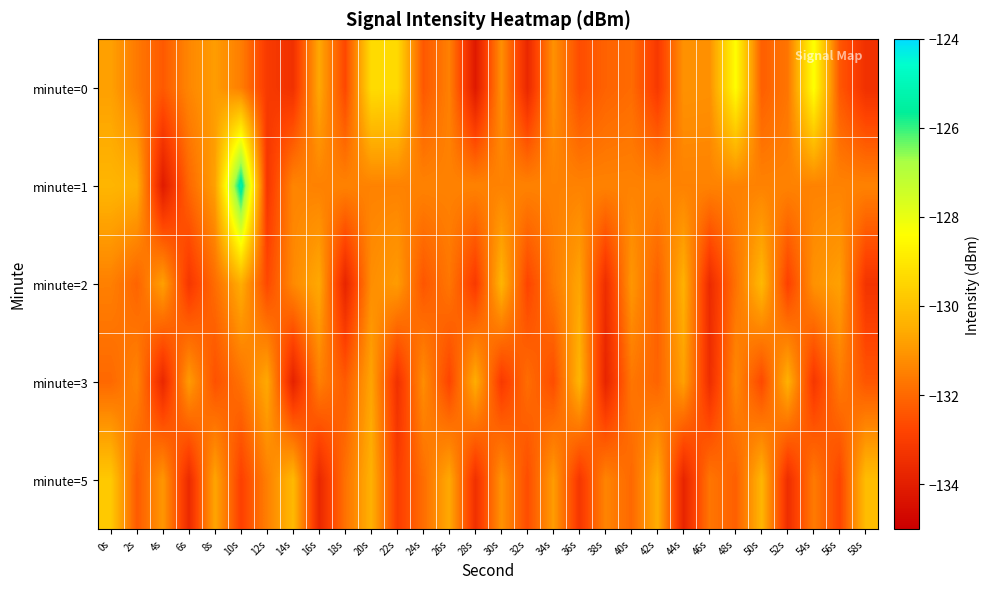

Reading left to right, transcribe all the data shown in this chart.

minute=0: 0s=-130.8	2s=-131.6	4s=-132.3	6s=-131.3	8s=-130.9	10s=-131.5	12s=-133.1	14s=-133.4	16s=-130.6	18s=-132.7	20s=-129.3	22s=-129.3	24s=-132.4	26s=-131.5	28s=-134.2	30s=-131.2	32s=-133.7	34s=-131.1	36s=-132.6	38s=-132.1	40s=-131.9	42s=-133.1	44s=-131.1	46s=-131.1	48s=-128.4	50s=-132.2	52s=-131.7	54s=-128.3	56s=-132.4	58s=-133.4
minute=1: 0s=-130.3	2s=-130.5	4s=-134.1	6s=-132.0	8s=-130.8	10s=-125.2	12s=-133.2	14s=-131.4	16s=-131.5	18s=-131.4	20s=-131.4	22s=-131.4	24s=-131.4	26s=-131.4	28s=-131.4	30s=-131.4	32s=-131.4	34s=-131.4	36s=-131.4	38s=-131.4	40s=-131.4	42s=-131.4	44s=-131.4	46s=-131.4	48s=-131.4	50s=-131.4	52s=-131.4	54s=-131.4	56s=-131.4	58s=-131.4
minute=2: 0s=-131.5	2s=-132.1	4s=-130.8	6s=-133.2	8s=-131.9	10s=-130.5	12s=-132.7	14s=-131.3	16s=-130.6	18s=-133.8	20s=-131.2	22s=-130.9	24s=-132.4	26s=-131.7	28s=-133.1	30s=-130.3	32s=-132.8	34s=-131.6	36s=-130.7	38s=-133.5	40s=-131.0	42s=-132.2	44s=-130.4	46s=-133.6	48s=-131.8	50s=-130.2	52s=-132.9	54s=-131.1	56s=-130.8	58s=-133.3
minute=3: 0s=-132.0	2s=-131.4	4s=-133.7	6s=-130.9	8s=-132.5	10s=-131.8	12s=-130.6	14s=-133.9	16s=-131.5	18s=-132.3	20s=-130.7	22s=-133.4	24s=-131.2	26s=-132.8	28s=-130.5	30s=-133.1	32s=-131.9	34s=-132.6	36s=-130.3	38s=-133.8	40s=-131.7	42s=-132.1	44s=-130.8	46s=-133.5	48s=-131.3	50s=-132.7	52s=-130.4	54s=-133.2	56s=-131.6	58s=-132.4
minute=5: 0s=-129.8	2s=-132.3	4s=-131.0	6s=-133.6	8s=-130.7	10s=-132.9	12s=-131.5	14s=-130.2	16s=-133.7	18s=-131.8	20s=-130.4	22s=-133.0	24s=-131.9	26s=-130.6	28s=-133.4	30s=-131.1	32s=-132.6	34s=-130.9	36s=-133.2	38s=-131.4	40s=-132.0	42s=-130.5	44s=-133.8	46s=-131.7	48s=-132.2	50s=-130.3	52s=-133.5	54s=-131.6	56s=-132.8	58s=-130.1